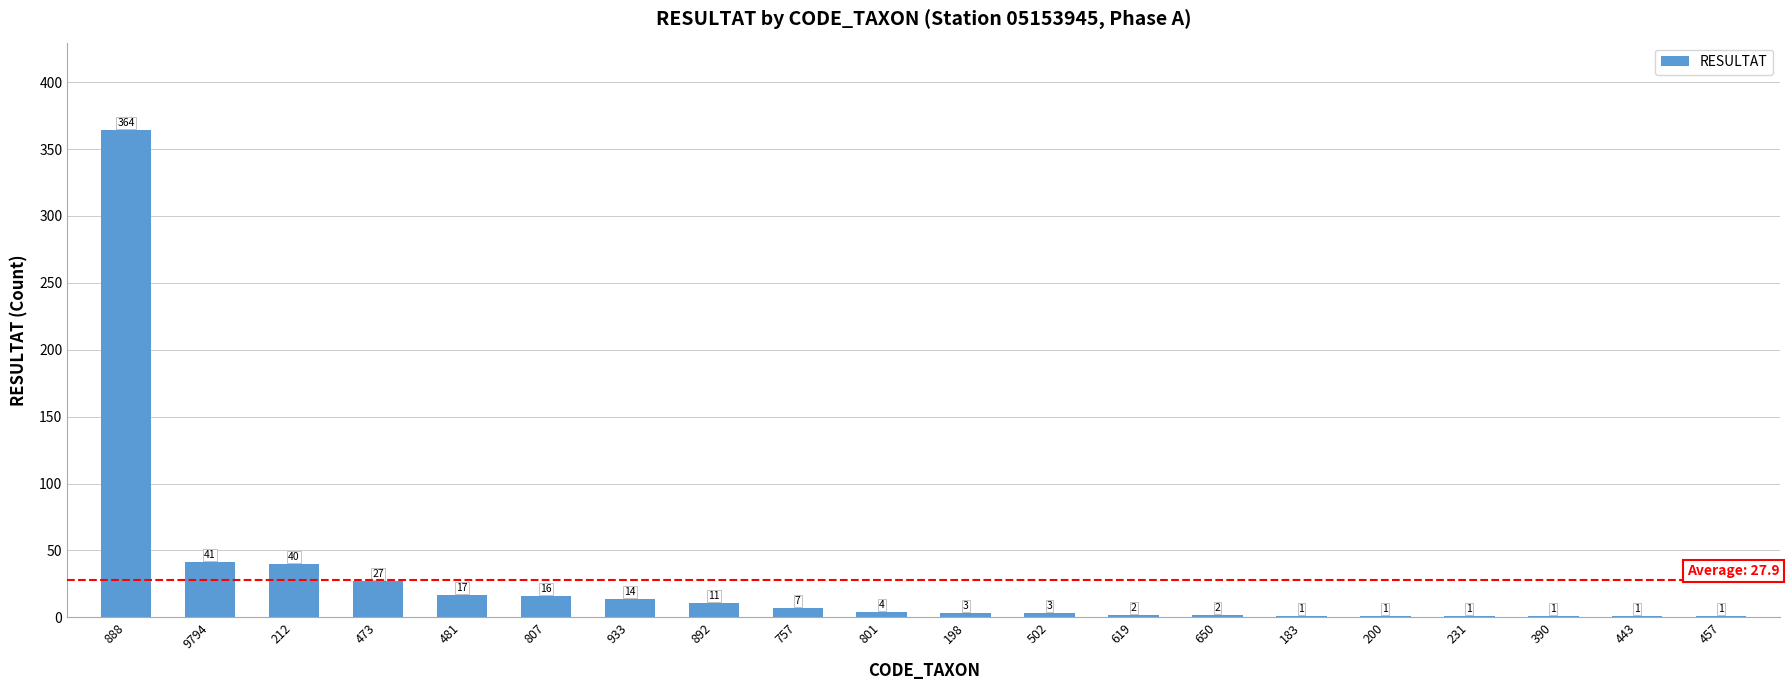

Which label corresponds to the largest value in the chart?

888